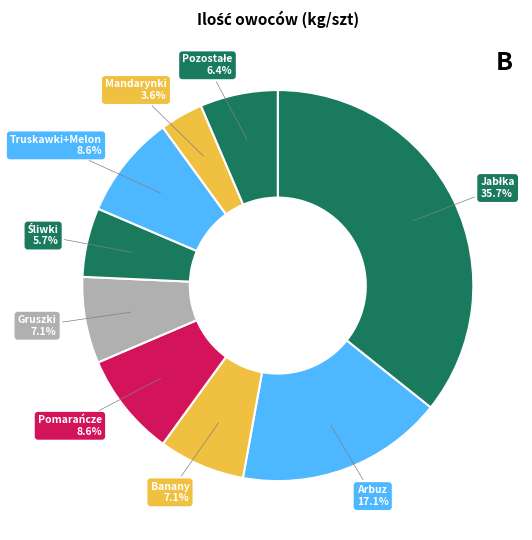

Which category has the biggest portion of the pie?

Jabłka